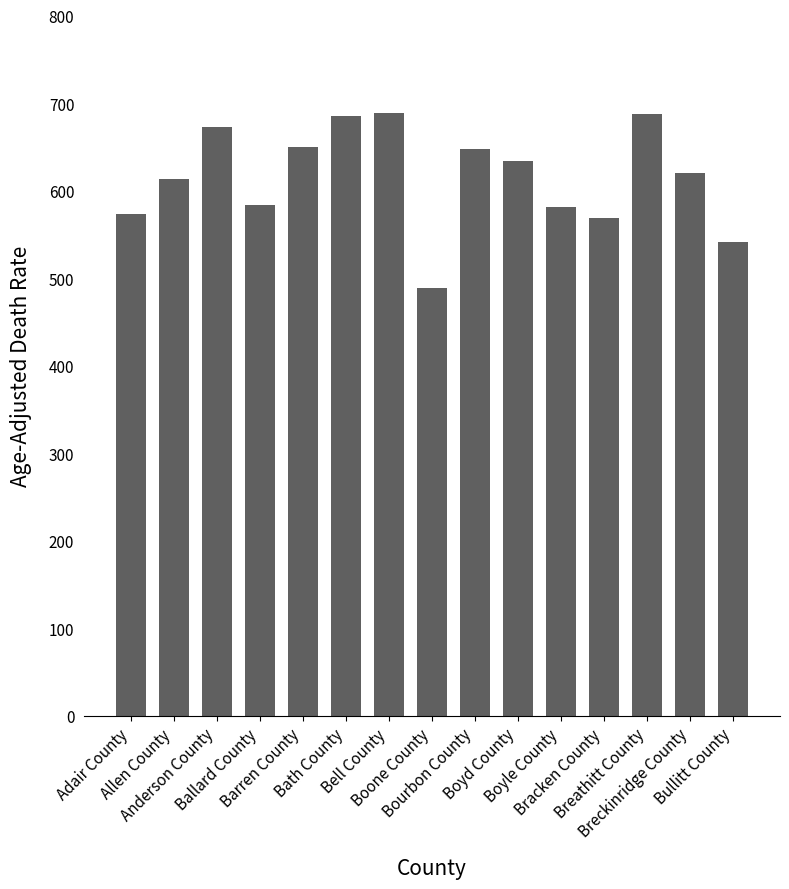

Does the chart contain any negative values?

No